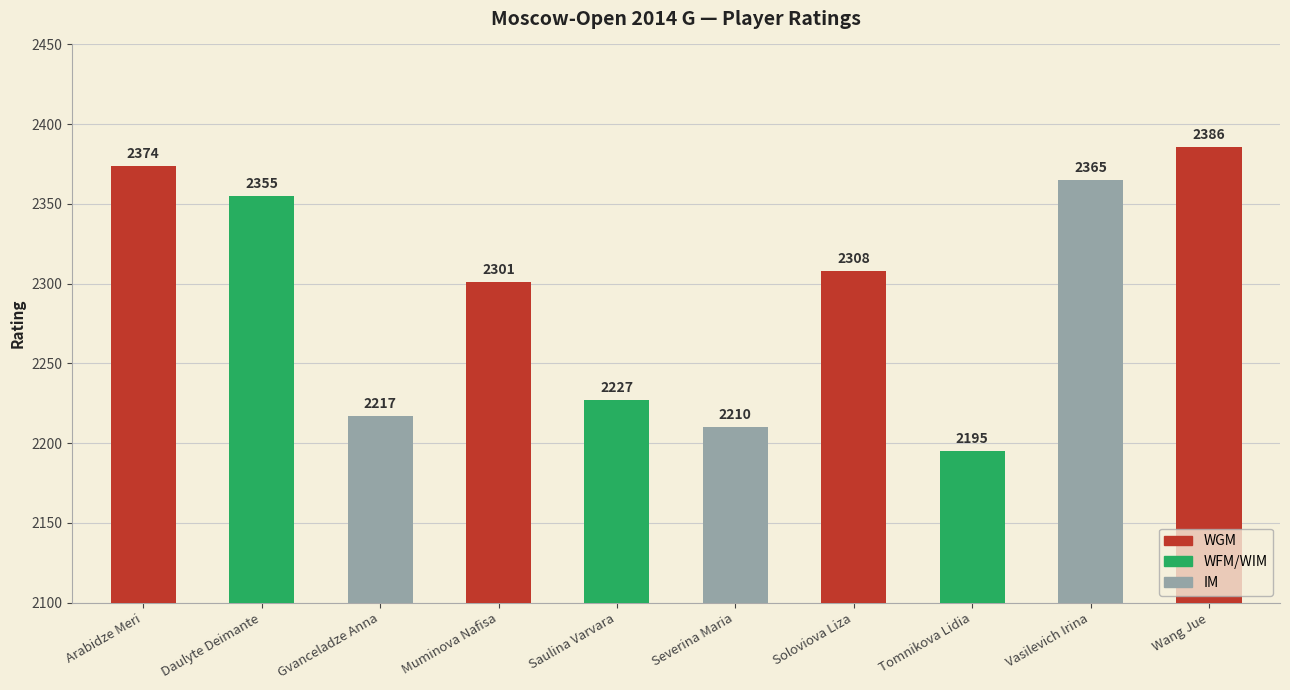

List the labels in order of value, largest first.

Wang Jue, Arabidze Meri, Vasilevich Irina, Daulyte Deimante, Soloviova Liza, Muminova Nafisa, Saulina Varvara, Gvanceladze Anna, Severina Maria, Tomnikova Lidia